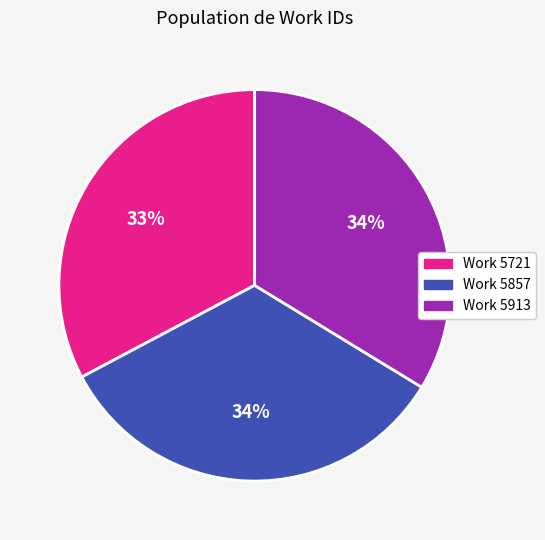

Count the number of slices in the pie.

3